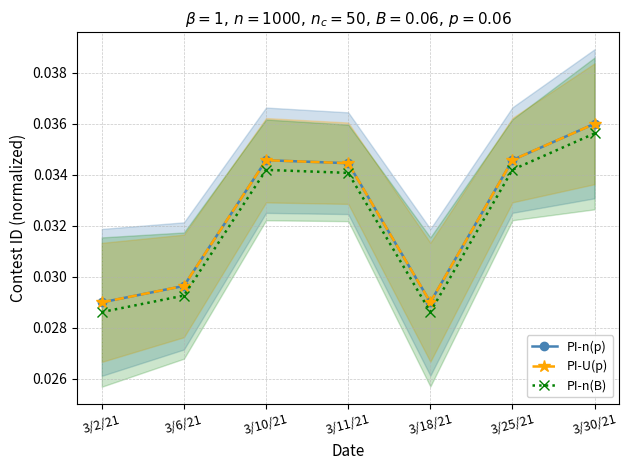

True or false: PI-n(B) has a value of 0.0 at 3/6/21.

True